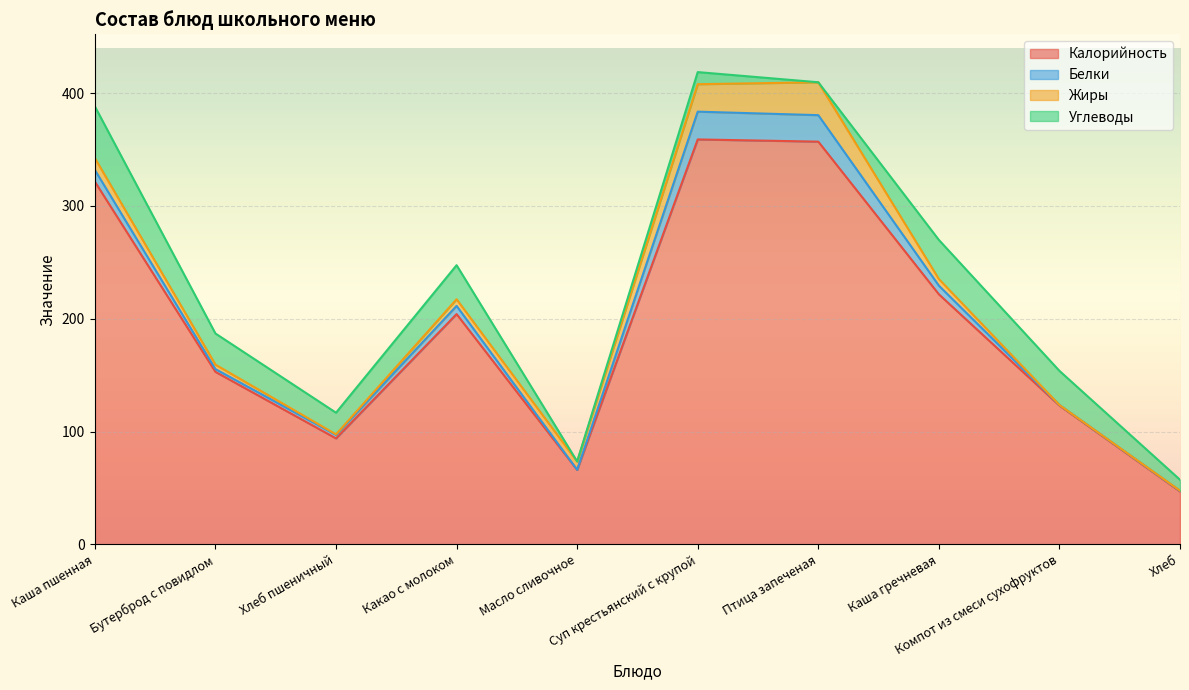

What is the spread (max minus min) of values at Каша гречневая?

215.8